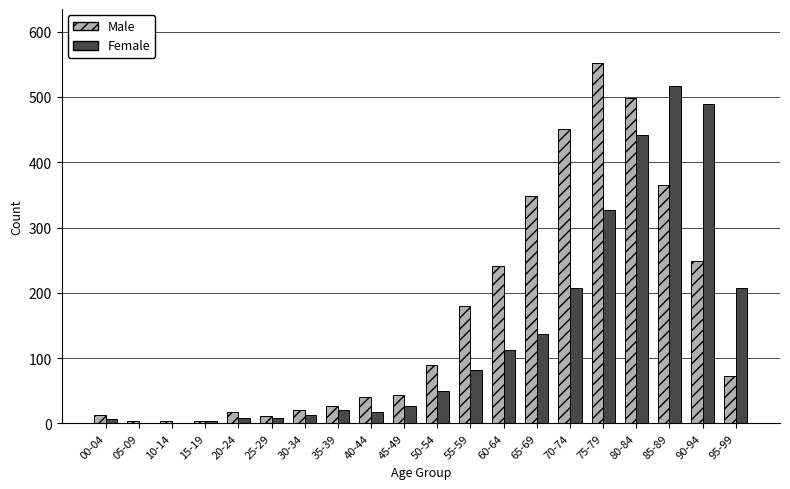

Which series changed the most between 30-34 and 55-59?

Male